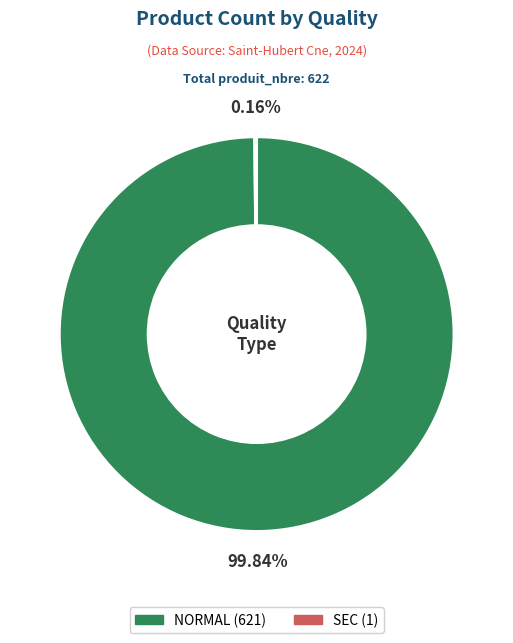

Is there a majority slice in this chart?

Yes